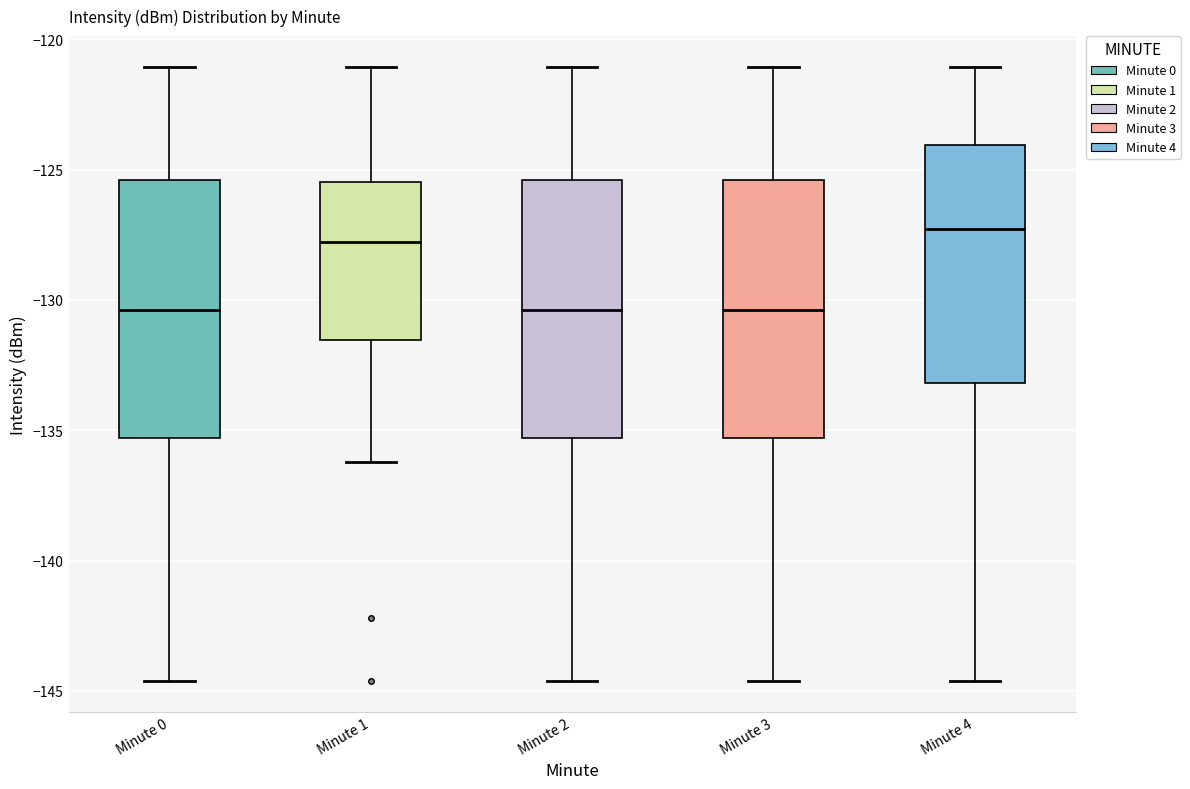

Reading left to right, read every box against the y-axis: the position of its median line, the range the box covers, and the ends of its whiskers. The values are not printed on the chart, so give them approximately, as read against the axis.

Minute 0: median -130.5, box -135.5 to -125.5, whiskers -144.5 to -121.0
Minute 1: median -128.0, box -131.5 to -125.5, whiskers -136.0 to -121.0
Minute 2: median -130.5, box -135.5 to -125.5, whiskers -144.5 to -121.0
Minute 3: median -130.5, box -135.5 to -125.5, whiskers -144.5 to -121.0
Minute 4: median -127.5, box -133.0 to -124.0, whiskers -144.5 to -121.0